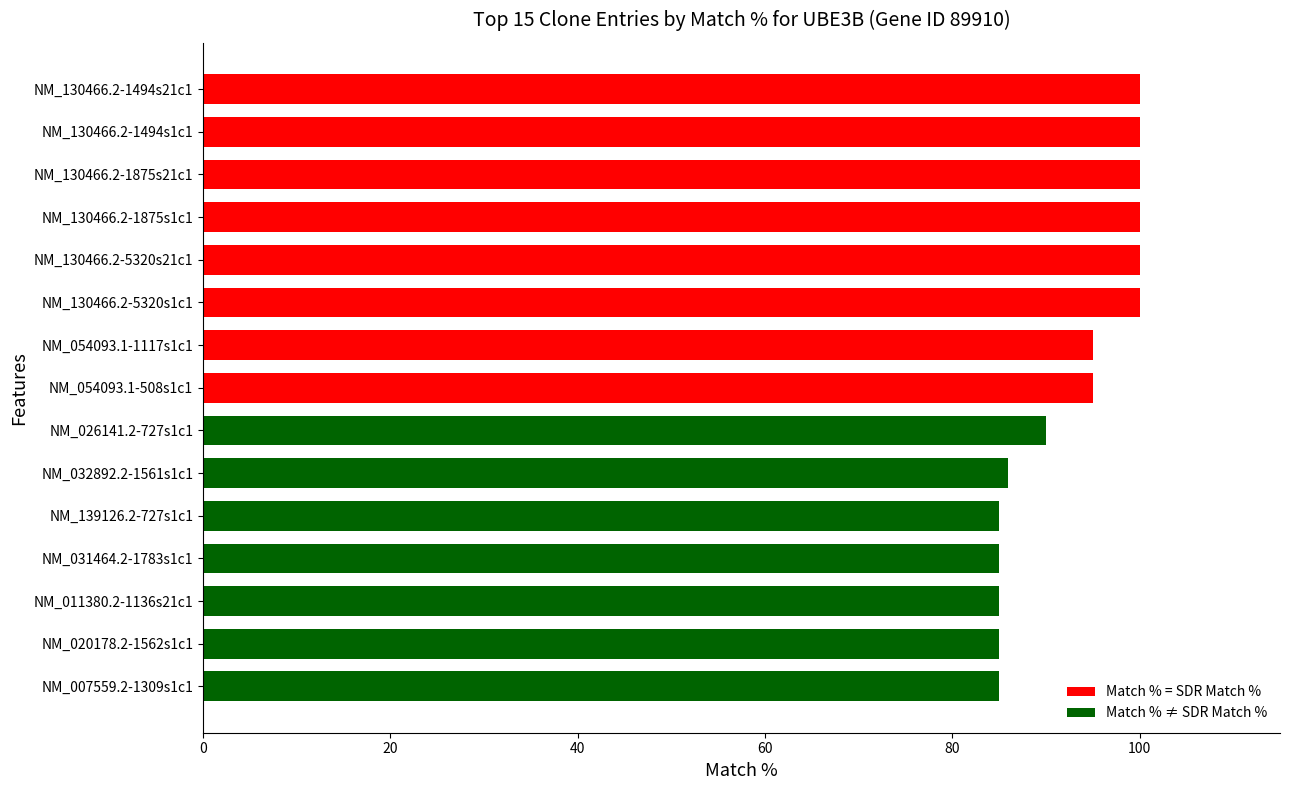

Is it true that the value at NM_054093.1-508s1c1 is 95?

True